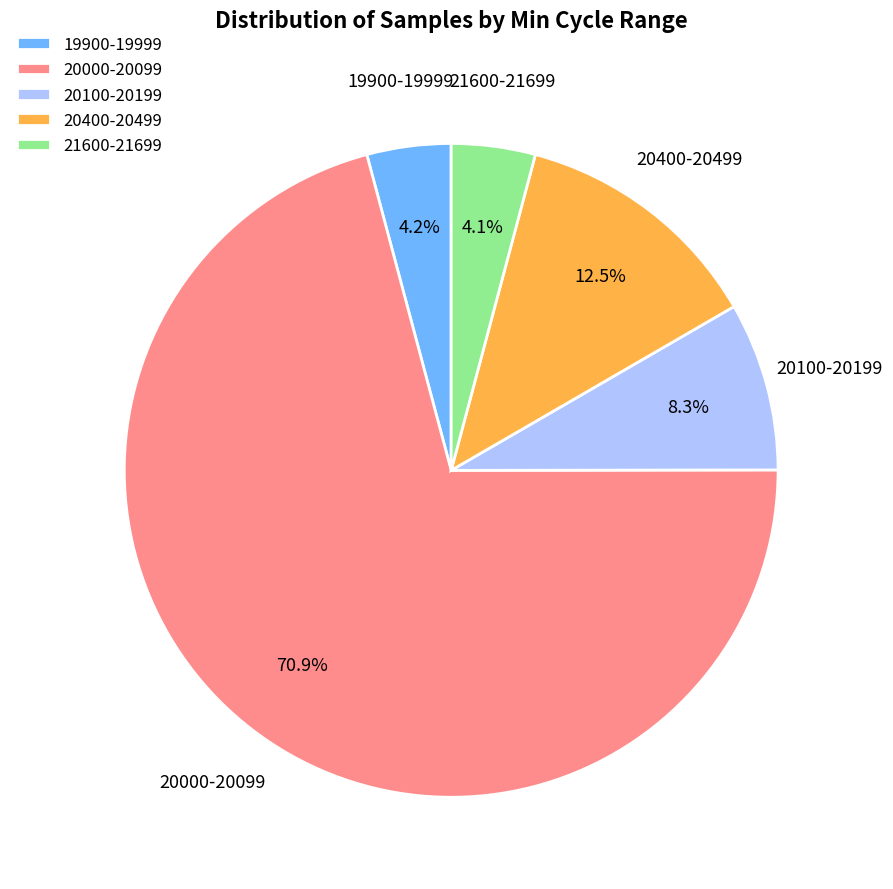

Between 20000-20099 and 20100-20199, which is larger?

20000-20099